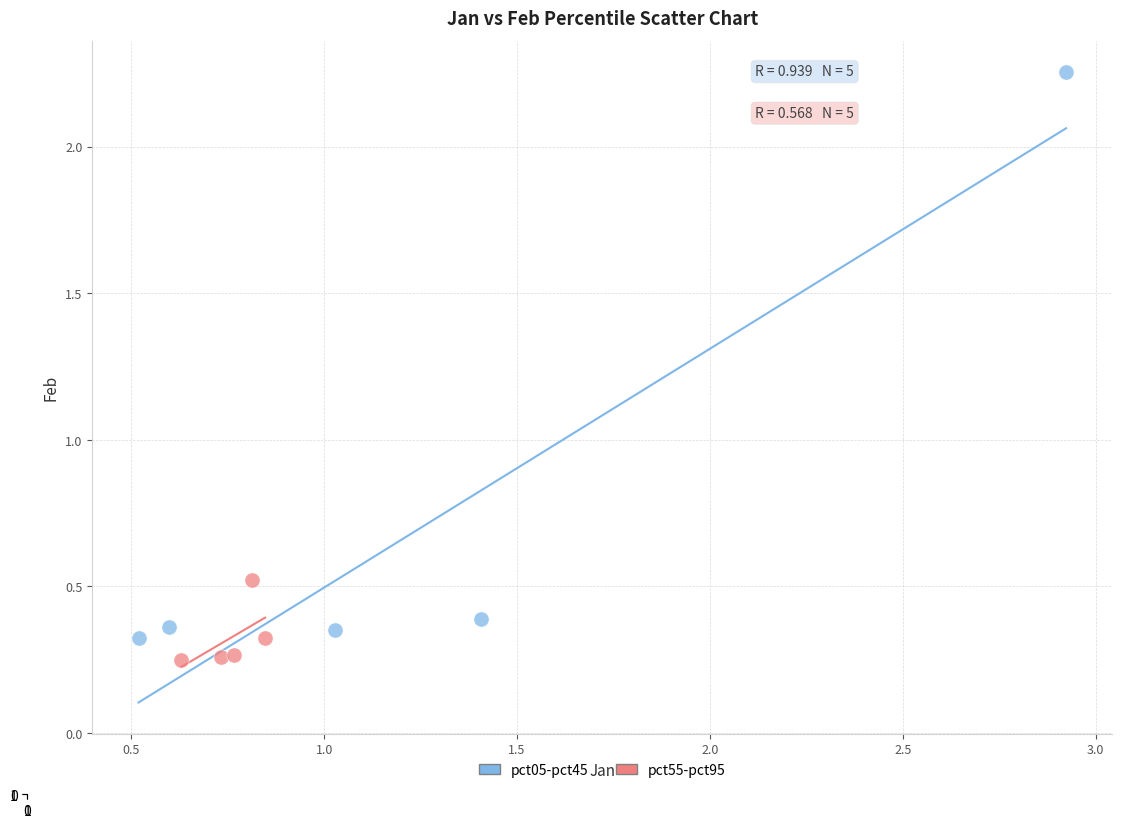

Which series has the widest spread of Y values?

pct05-pct45